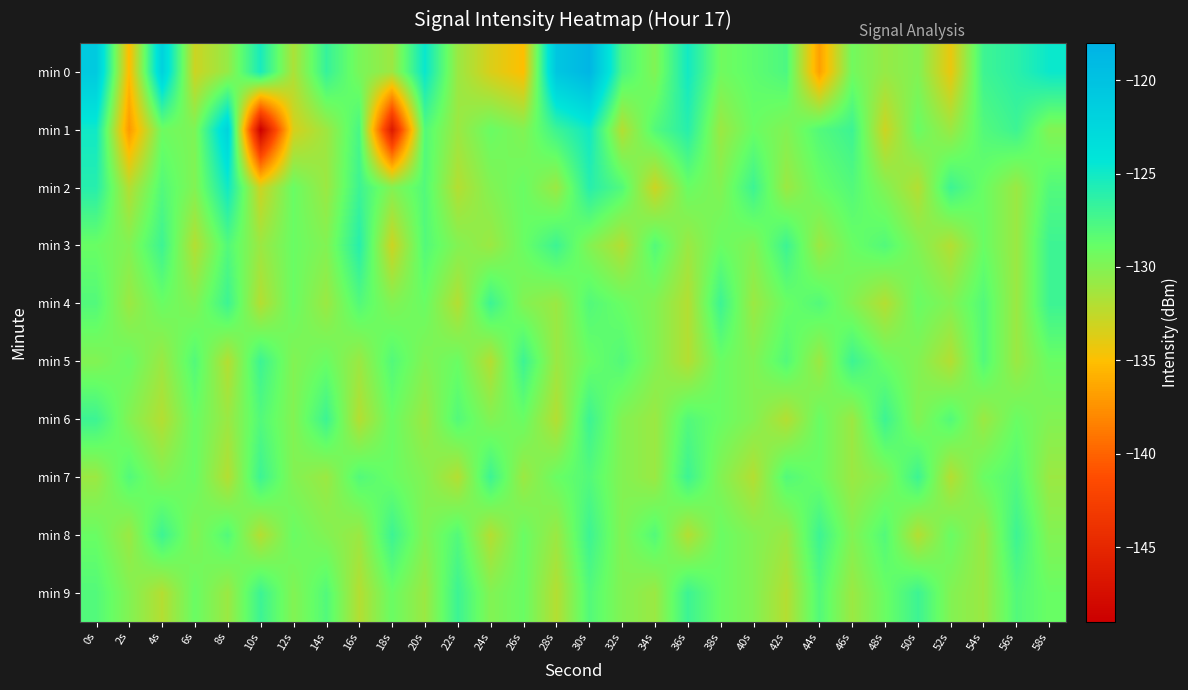

Reading left to right, what are all the values shown in this chart?

min 0: 0s=-120.9	2s=-135.2	4s=-121.9	6s=-133.0	8s=-130.8	10s=-125.3	12s=-131.7	14s=-126.7	16s=-129.6	18s=-131.1	20s=-124.7	22s=-130.9	24s=-133.5	26s=-135.0	28s=-120.5	30s=-118.5	32s=-127.6	34s=-129.9	36s=-125.1	38s=-129.3	40s=-128.5	42s=-127.7	44s=-136.7	46s=-129.3	48s=-130.8	50s=-130.0	52s=-134.2	54s=-127.1	56s=-126.2	58s=-124.7
min 1: 0s=-125.0	2s=-137.1	4s=-129.2	6s=-129.8	8s=-122.1	10s=-149.0	12s=-133.4	14s=-131.1	16s=-127.5	18s=-146.4	20s=-128.0	22s=-131.0	24s=-129.0	26s=-130.0	28s=-127.0	30s=-125.0	32s=-132.0	34s=-128.0	36s=-126.0	38s=-131.0	40s=-129.0	42s=-130.0	44s=-128.0	46s=-127.0	48s=-133.0	50s=-129.0	52s=-131.0	54s=-128.0	56s=-127.0	58s=-130.0
min 2: 0s=-126.0	2s=-132.0	4s=-128.0	6s=-130.0	8s=-125.0	10s=-133.0	12s=-129.0	14s=-131.0	16s=-127.0	18s=-130.0	20s=-128.0	22s=-132.0	24s=-130.0	26s=-129.0	28s=-131.0	30s=-126.0	32s=-128.0	34s=-133.0	36s=-129.0	38s=-130.0	40s=-127.0	42s=-131.0	44s=-129.0	46s=-128.0	48s=-130.0	50s=-132.0	52s=-127.0	54s=-129.0	56s=-131.0	58s=-128.0
min 3: 0s=-129.0	2s=-130.0	4s=-127.0	6s=-132.0	8s=-128.0	10s=-131.0	12s=-129.0	14s=-130.0	16s=-126.0	18s=-133.0	20s=-128.0	22s=-130.0	24s=-131.0	26s=-129.0	28s=-127.0	30s=-130.0	32s=-132.0	34s=-128.0	36s=-131.0	38s=-129.0	40s=-130.0	42s=-127.0	44s=-131.0	46s=-129.0	48s=-128.0	50s=-130.0	52s=-132.0	54s=-129.0	56s=-131.0	58s=-127.0
min 4: 0s=-128.0	2s=-131.0	4s=-129.0	6s=-130.0	8s=-127.0	10s=-132.0	12s=-129.0	14s=-131.0	16s=-128.0	18s=-130.0	20s=-129.0	22s=-132.0	24s=-127.0	26s=-130.0	28s=-131.0	30s=-128.0	32s=-129.0	34s=-130.0	36s=-132.0	38s=-127.0	40s=-131.0	42s=-129.0	44s=-128.0	46s=-130.0	48s=-132.0	50s=-129.0	52s=-130.0	54s=-128.0	56s=-131.0	58s=-127.0
min 5: 0s=-130.0	2s=-129.0	4s=-131.0	6s=-128.0	8s=-132.0	10s=-127.0	12s=-130.0	14s=-129.0	16s=-131.0	18s=-128.0	20s=-130.0	22s=-129.0	24s=-132.0	26s=-127.0	28s=-131.0	30s=-129.0	32s=-128.0	34s=-130.0	36s=-132.0	38s=-129.0	40s=-130.0	42s=-128.0	44s=-131.0	46s=-127.0	48s=-129.0	50s=-130.0	52s=-132.0	54s=-128.0	56s=-131.0	58s=-129.0
min 6: 0s=-127.0	2s=-130.0	4s=-132.0	6s=-129.0	8s=-131.0	10s=-128.0	12s=-130.0	14s=-127.0	16s=-132.0	18s=-129.0	20s=-131.0	22s=-128.0	24s=-130.0	26s=-129.0	28s=-132.0	30s=-127.0	32s=-130.0	34s=-131.0	36s=-128.0	38s=-129.0	40s=-130.0	42s=-132.0	44s=-129.0	46s=-131.0	48s=-127.0	50s=-130.0	52s=-128.0	54s=-131.0	56s=-129.0	58s=-130.0
min 7: 0s=-131.0	2s=-128.0	4s=-130.0	6s=-129.0	8s=-132.0	10s=-127.0	12s=-130.0	14s=-131.0	16s=-128.0	18s=-129.0	20s=-130.0	22s=-132.0	24s=-127.0	26s=-131.0	28s=-129.0	30s=-128.0	32s=-130.0	34s=-131.0	36s=-127.0	38s=-130.0	40s=-132.0	42s=-128.0	44s=-129.0	46s=-131.0	48s=-130.0	50s=-127.0	52s=-132.0	54s=-129.0	56s=-128.0	58s=-131.0
min 8: 0s=-129.0	2s=-131.0	4s=-127.0	6s=-130.0	8s=-128.0	10s=-132.0	12s=-129.0	14s=-130.0	16s=-131.0	18s=-127.0	20s=-130.0	22s=-128.0	24s=-132.0	26s=-129.0	28s=-131.0	30s=-127.0	32s=-130.0	34s=-128.0	36s=-132.0	38s=-129.0	40s=-130.0	42s=-131.0	44s=-127.0	46s=-130.0	48s=-128.0	50s=-132.0	52s=-129.0	54s=-131.0	56s=-127.0	58s=-130.0
min 9: 0s=-128.0	2s=-130.0	4s=-132.0	6s=-129.0	8s=-131.0	10s=-127.0	12s=-130.0	14s=-128.0	16s=-132.0	18s=-129.0	20s=-131.0	22s=-127.0	24s=-130.0	26s=-129.0	28s=-132.0	30s=-128.0	32s=-130.0	34s=-131.0	36s=-127.0	38s=-129.0	40s=-130.0	42s=-132.0	44s=-128.0	46s=-131.0	48s=-129.0	50s=-127.0	52s=-130.0	54s=-131.0	56s=-128.0	58s=-129.0